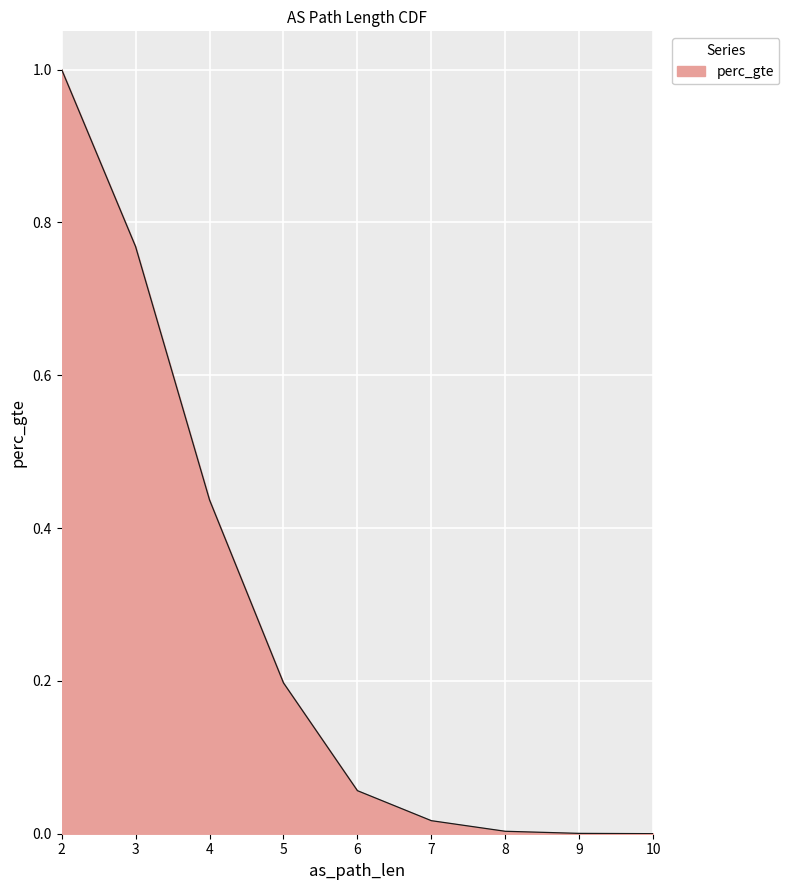

What is the difference between the second highest and second lowest values?

0.8